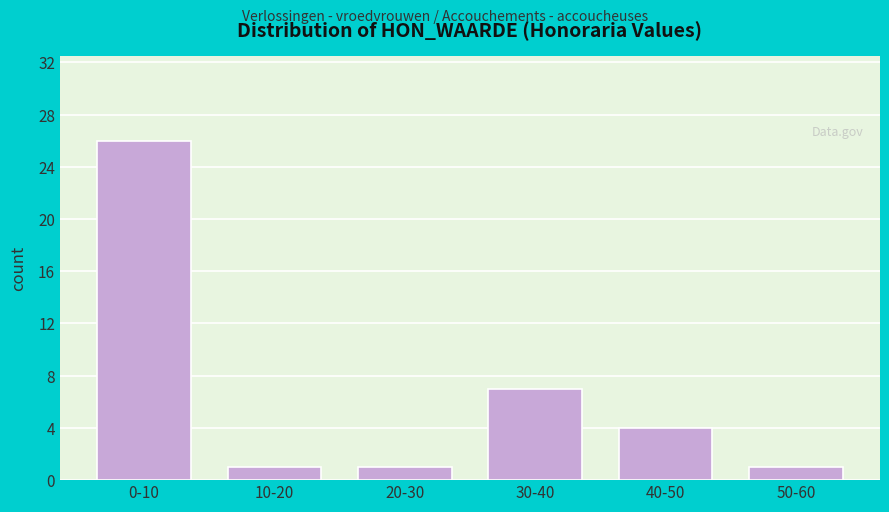

Reading left to right, transcribe all the data shown in this chart.

0-10=26	10-20=1	20-30=1	30-40=7	40-50=4	50-60=1